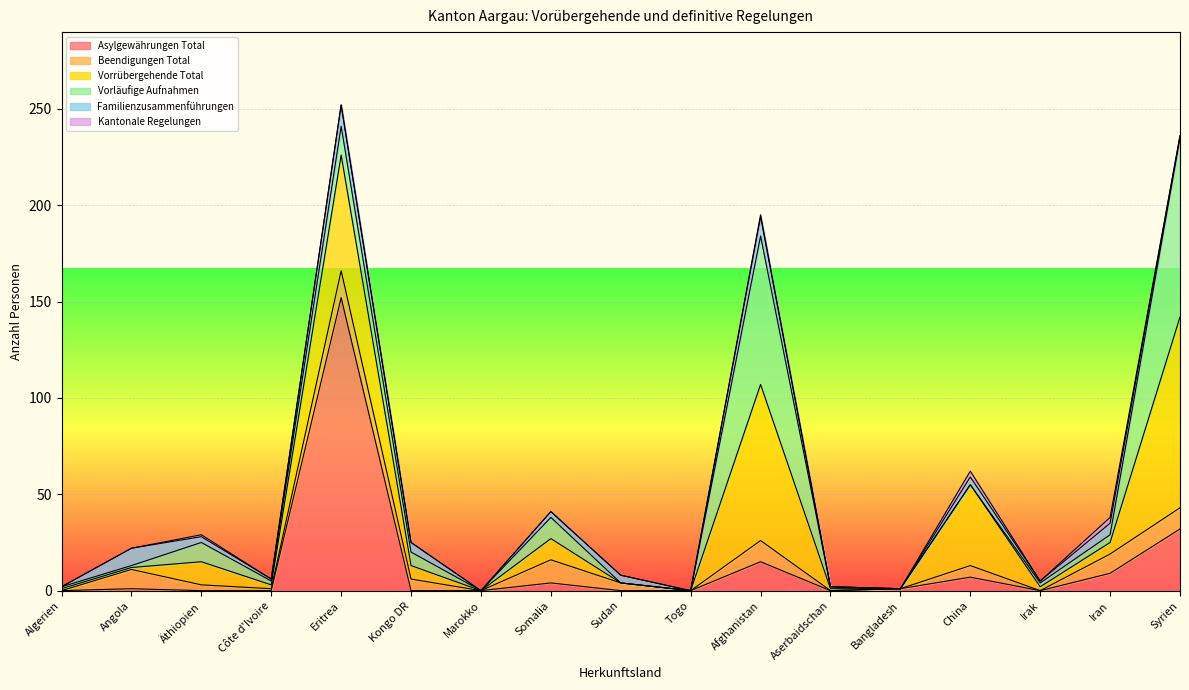

True or false: Asylgewährungen Total and Beendigungen Total intersect in this chart.

True